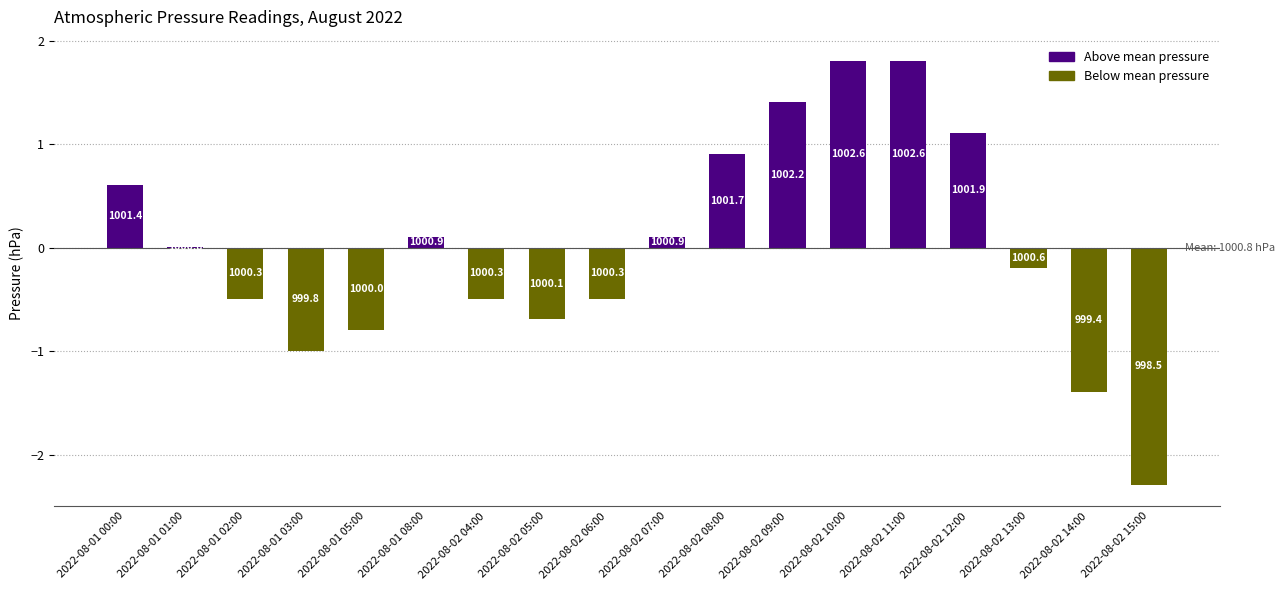

What is the maximum value shown in the chart?

1.8